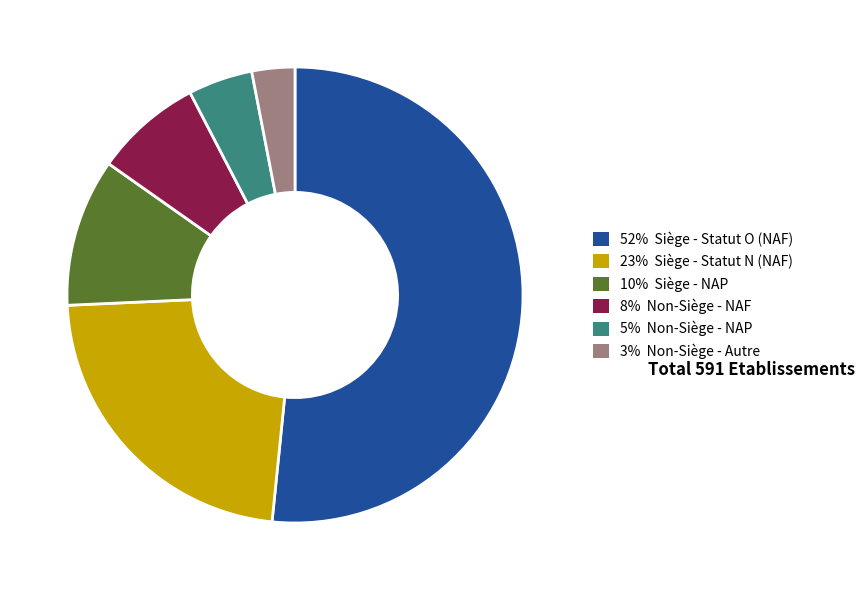

Count the number of slices in the pie.

6